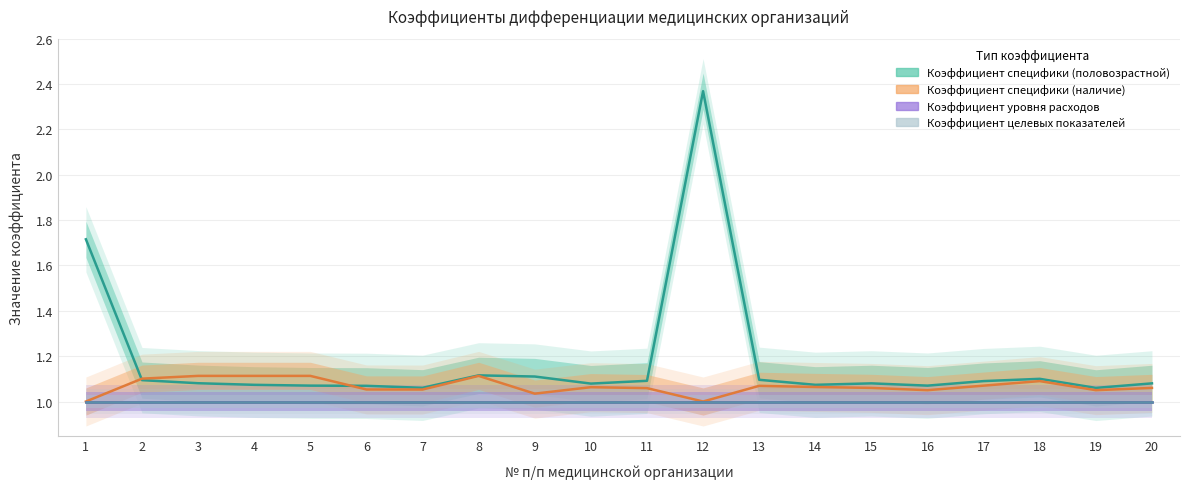

How many data points in Коэффициент специфики (наличие) are above 1?

18